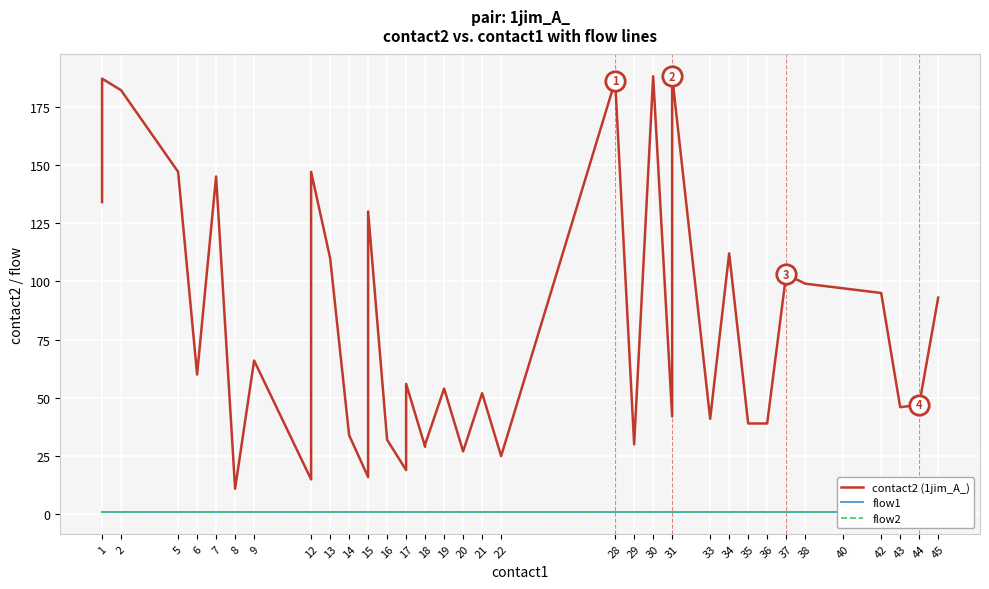

What is the approximate value of flow2 at 45?

1